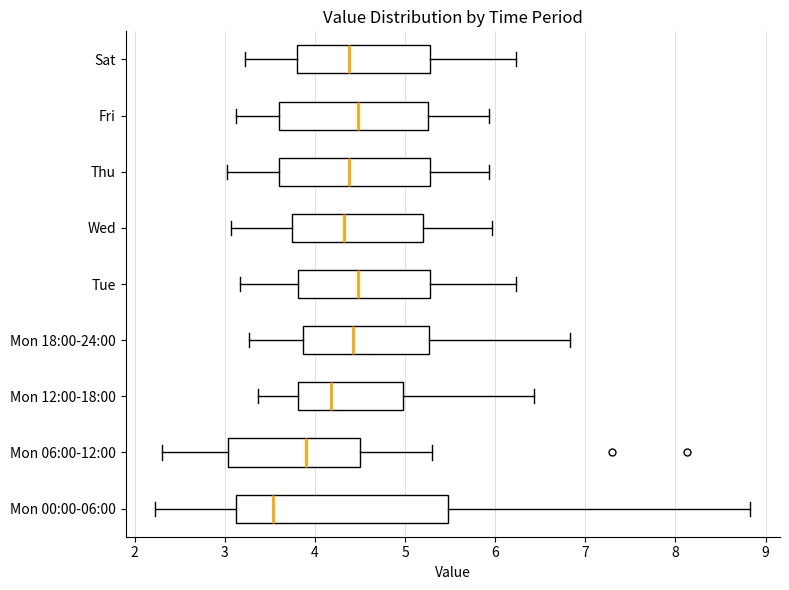

Which box's median line is the furthest to the left?

Mon 00:00-06:00